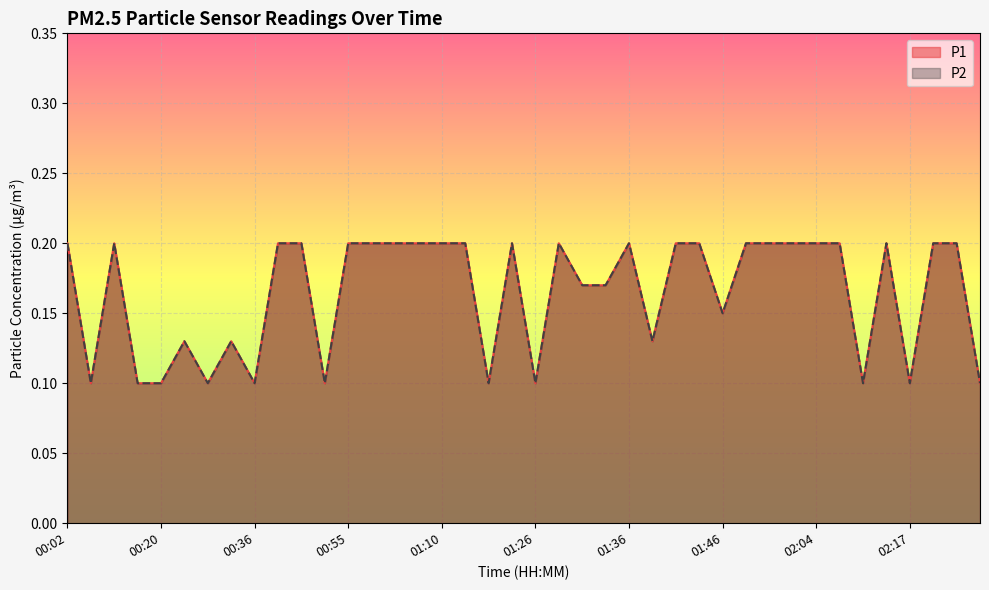

Rank the series at 01:26 from lowest to highest value.

P1, P2